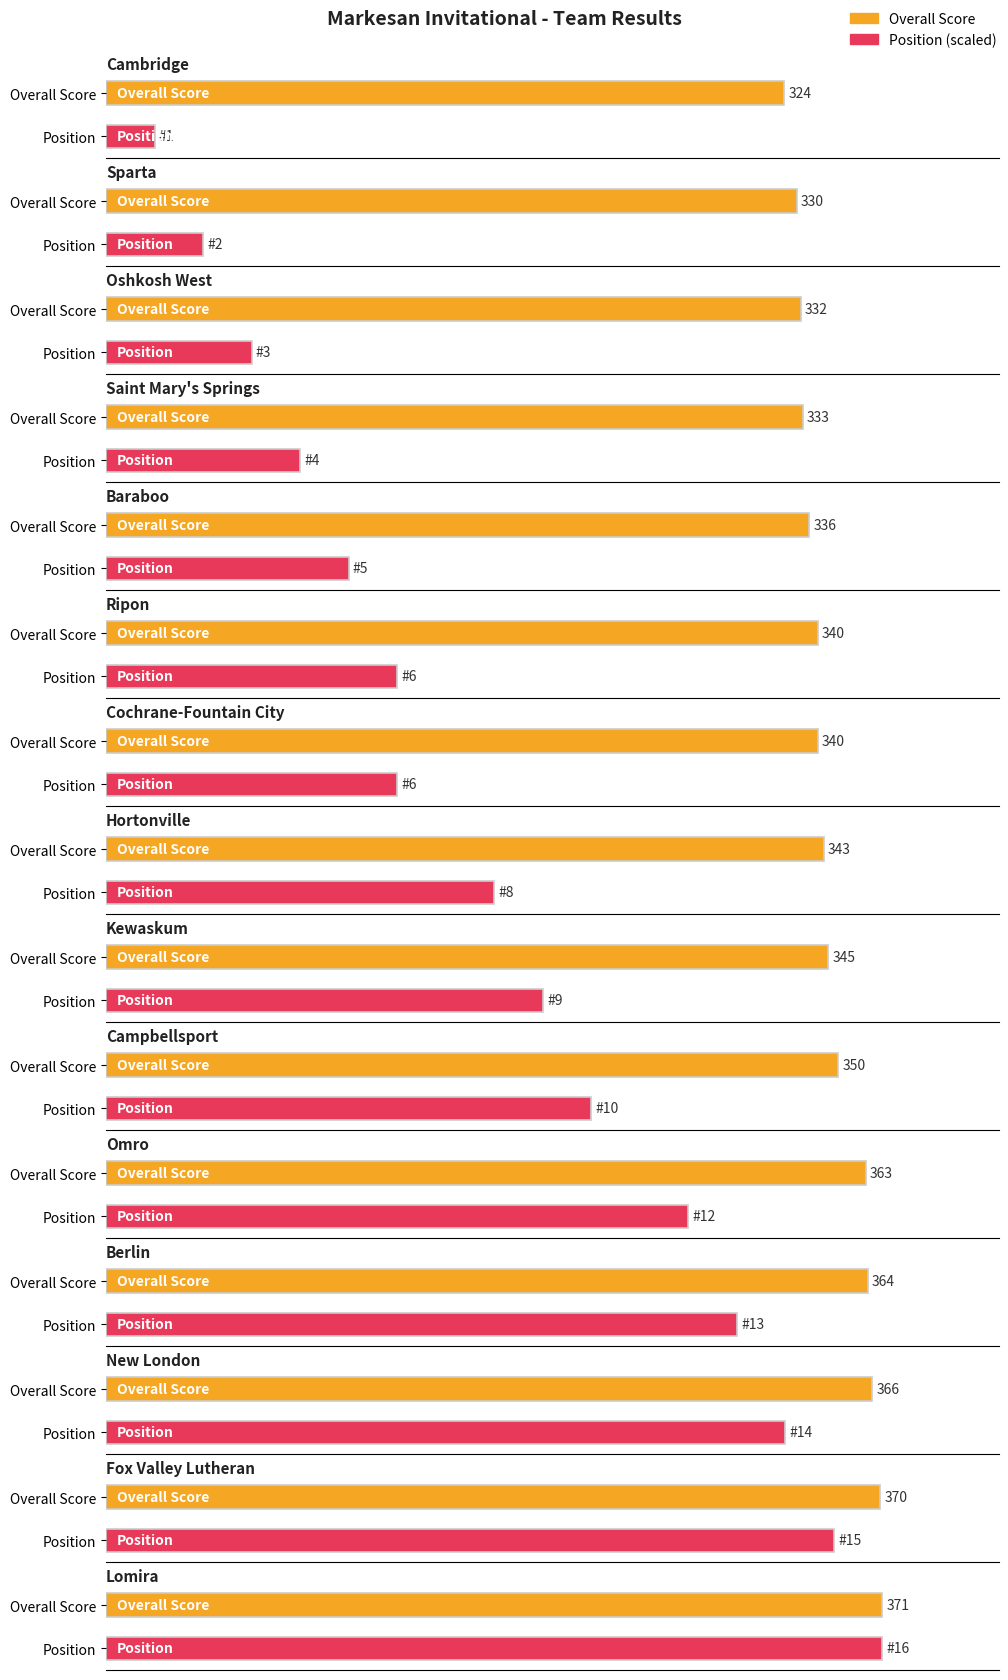

Which series changed the most between Campbellsport and Omro?

Overall